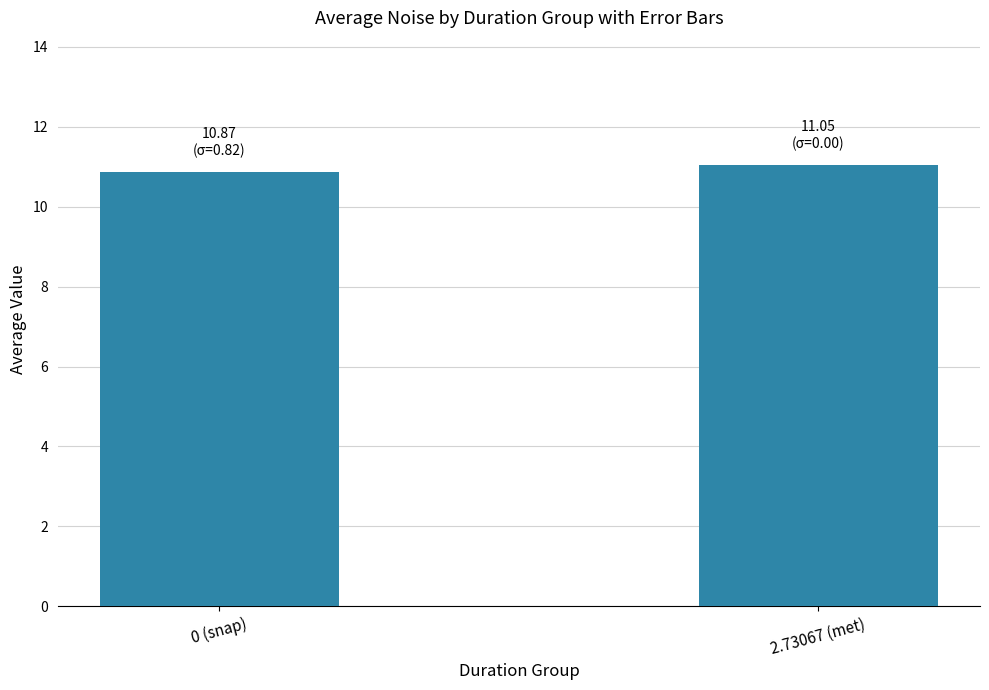

Are the bars grouped side by side (vs. stacked)?

No